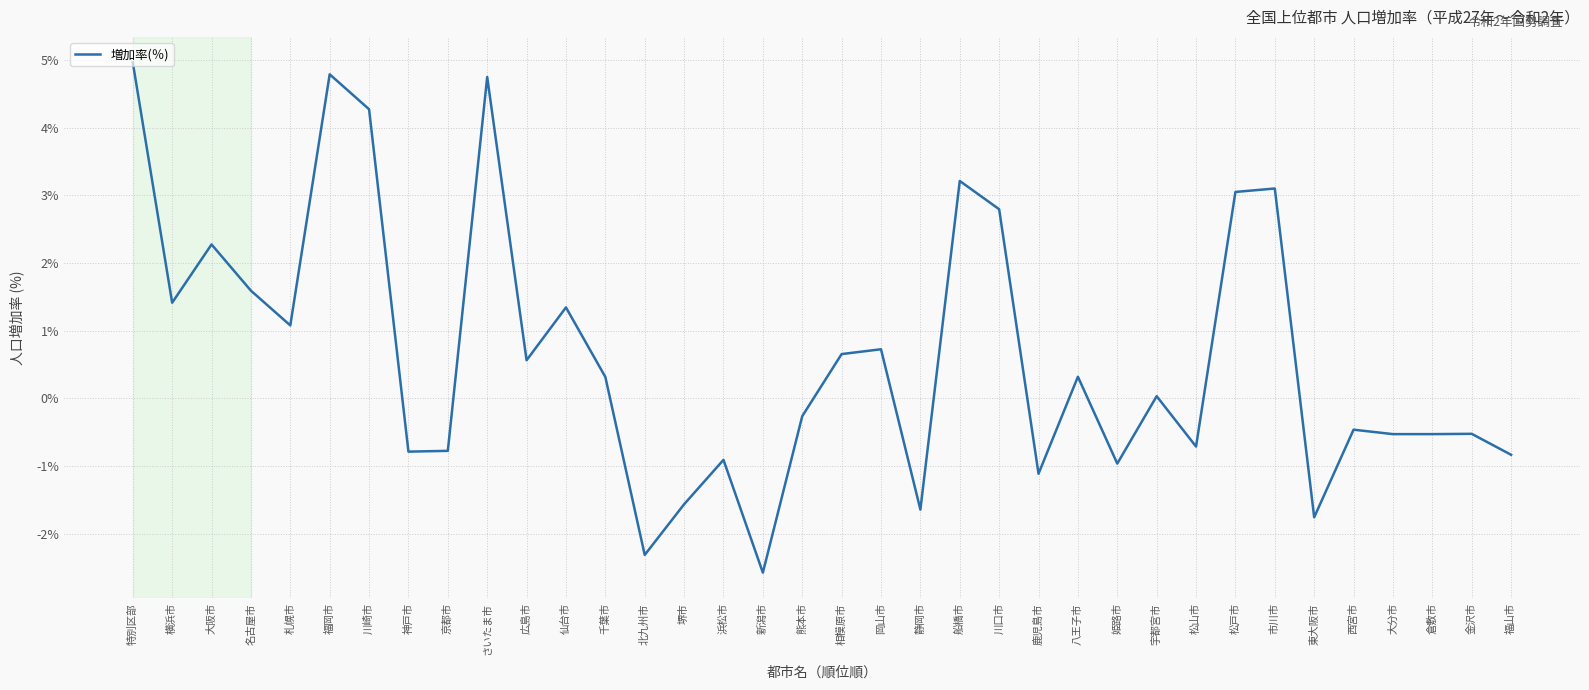

What position from the left is 大阪市?

3